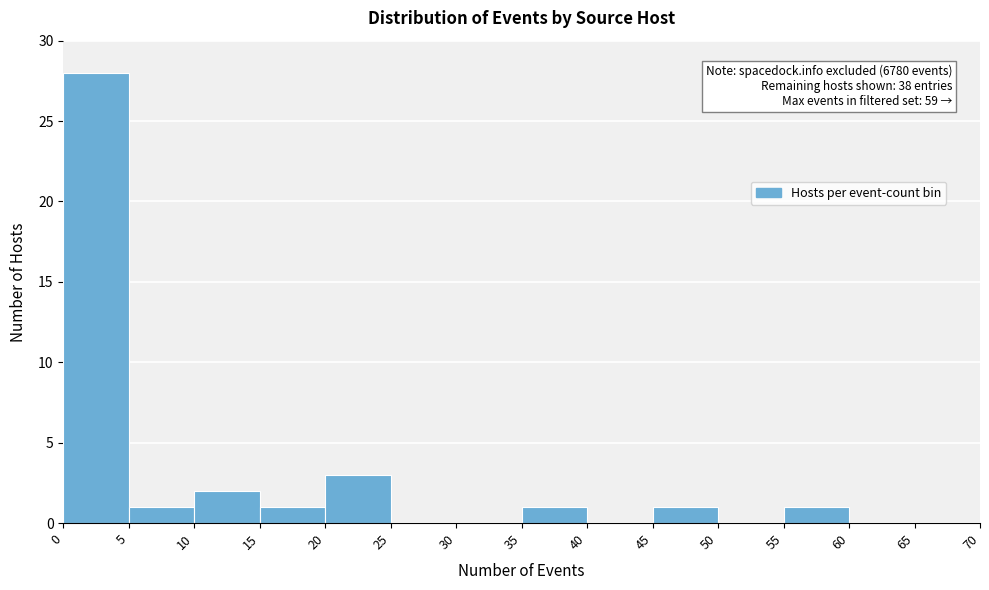

Which range on the x-axis has the tallest bar?

0 to 5